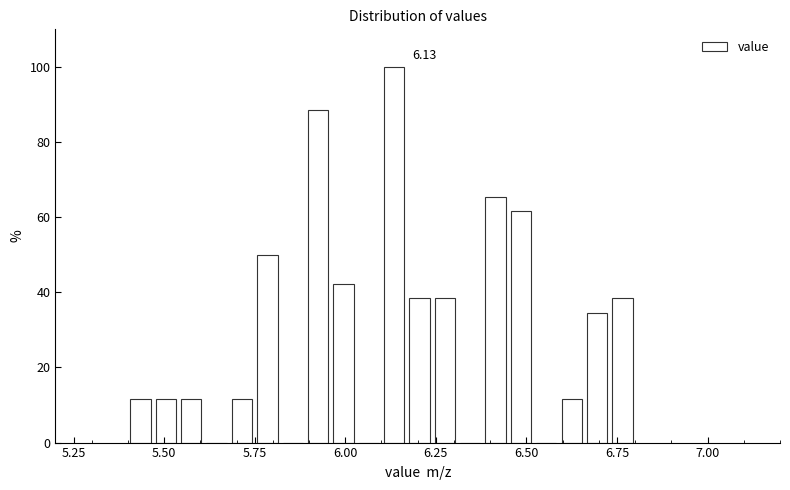

Read against the x-axis, roughly where is the centre of the tallest bar?

6.15